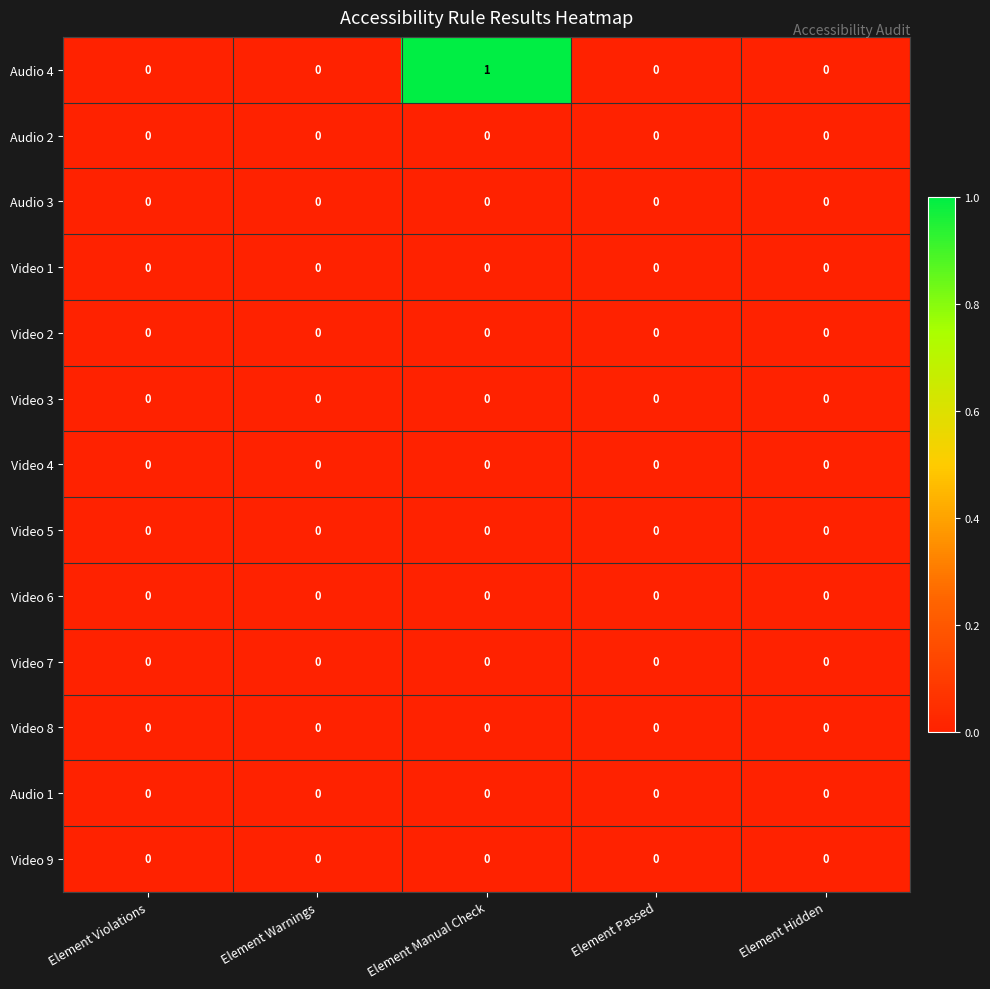

Which series has the largest total across all categories?

Audio 4